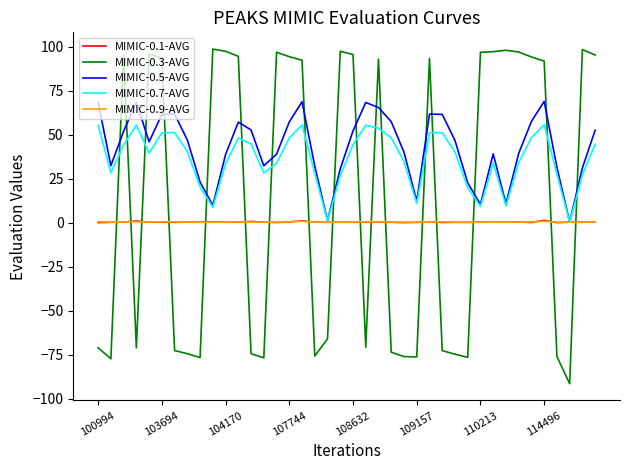

What is the greatest value displayed?

98.7